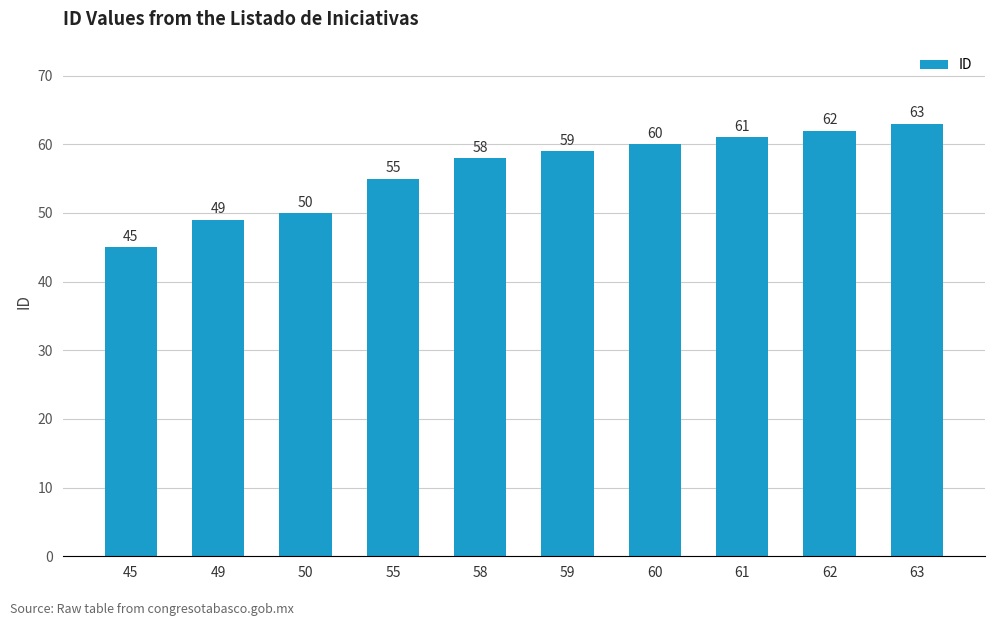

List the labels in order of value, smallest first.

45, 49, 50, 55, 58, 59, 60, 61, 62, 63